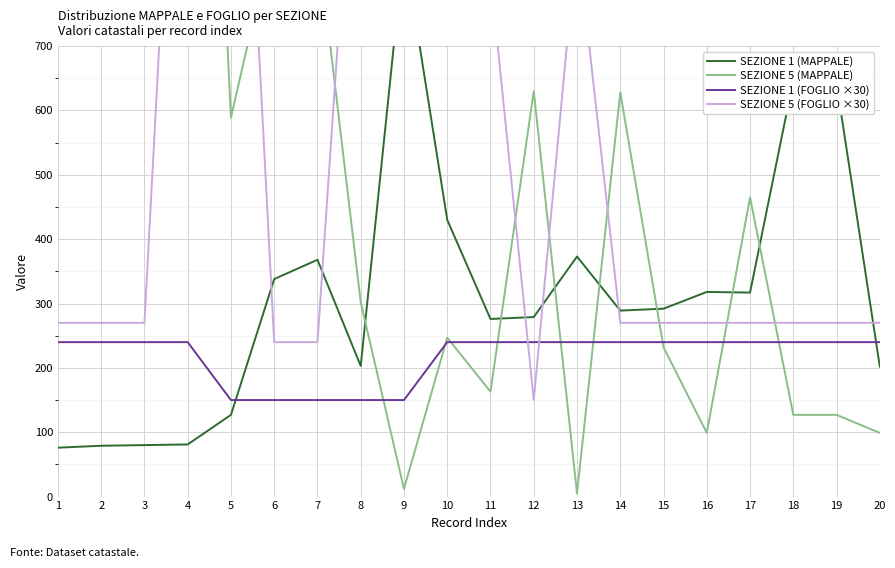

What is the minimum value shown in the chart?

5